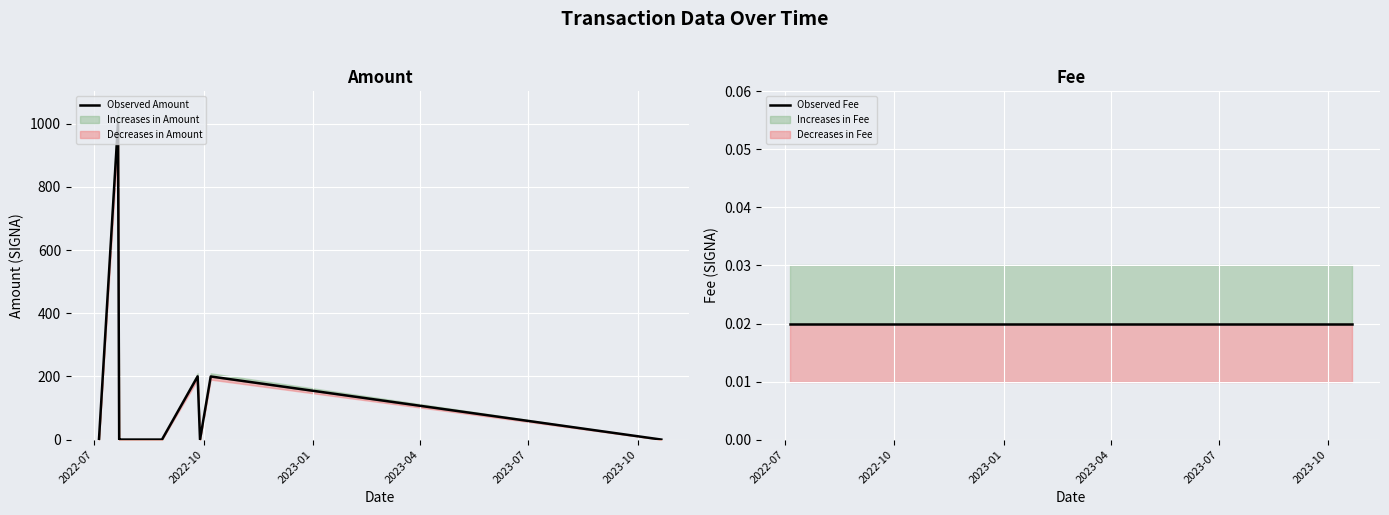

Reading left to right, what are all the values shown in this chart?

Observed Amount: 0.3	1000.3	0.3	0.3	0.3	0.3	200.3	0.3	200.0	0.3
Observed Fee: 0.0	0.0	0.0	0.0	0.0	0.0	0.0	0.0	0.0	0.0